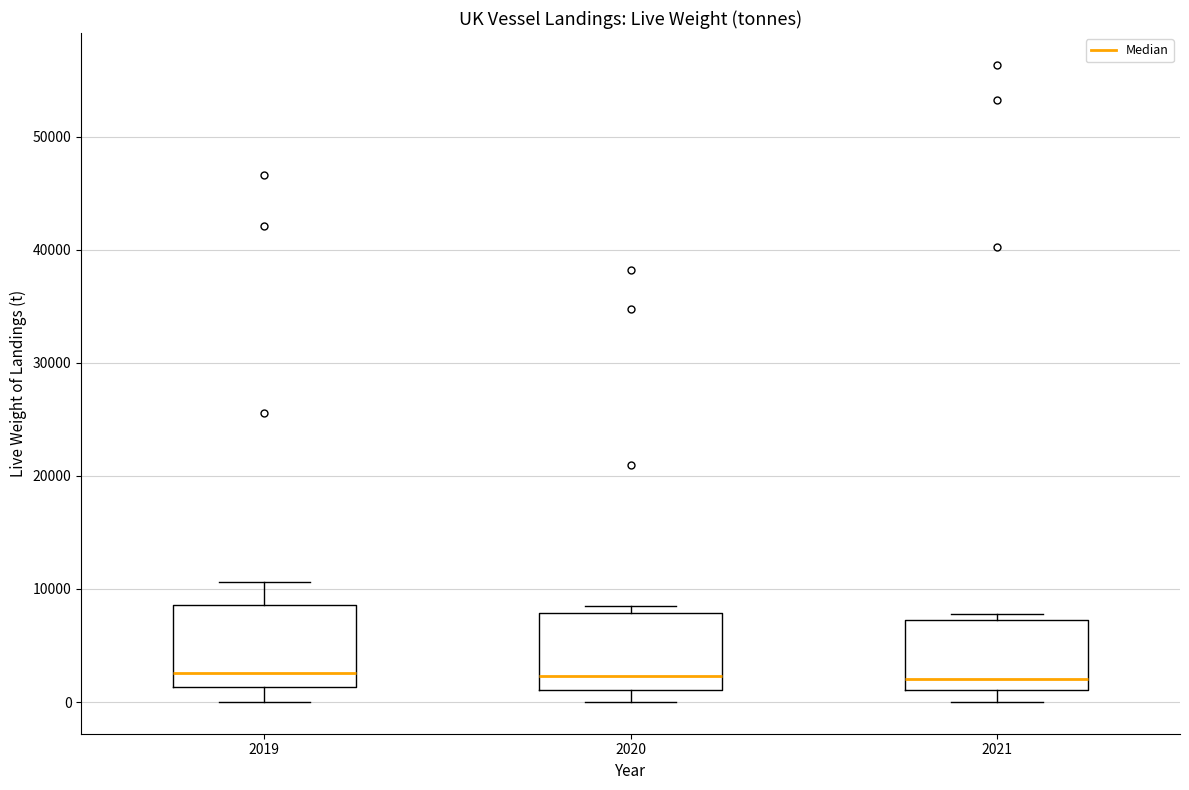

Where does the upper whisker of the box at x = 2019 end on the y-axis? The values are not printed on the chart, so give them approximately, as read against the axis.

11000